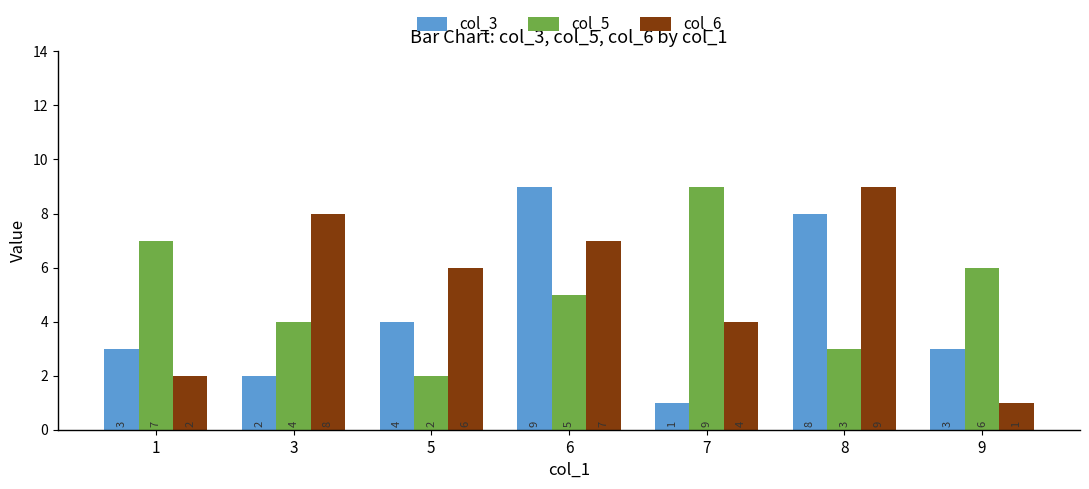

The value of col_5 at 9 is 6. True or false?

True